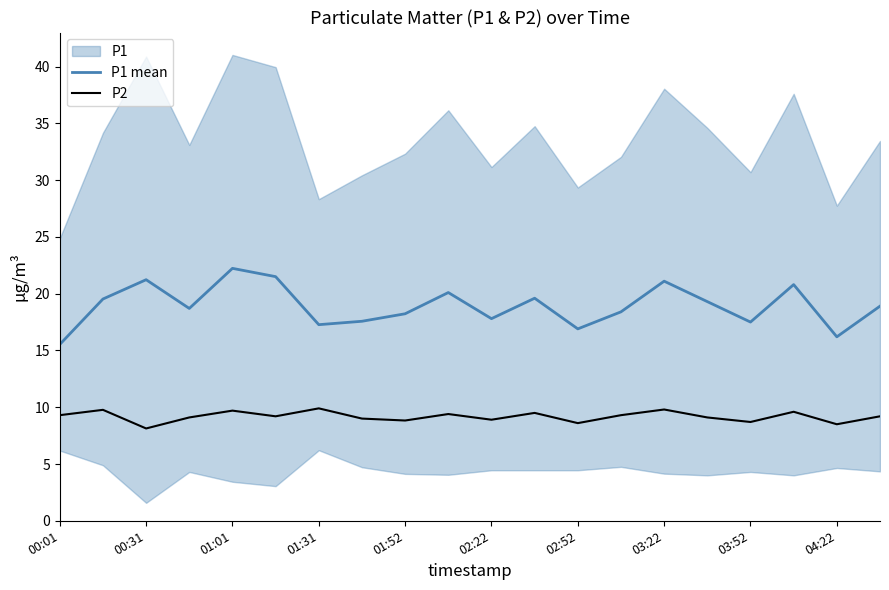

The value of P2 at 01:31 is 3.1. True or false?

False